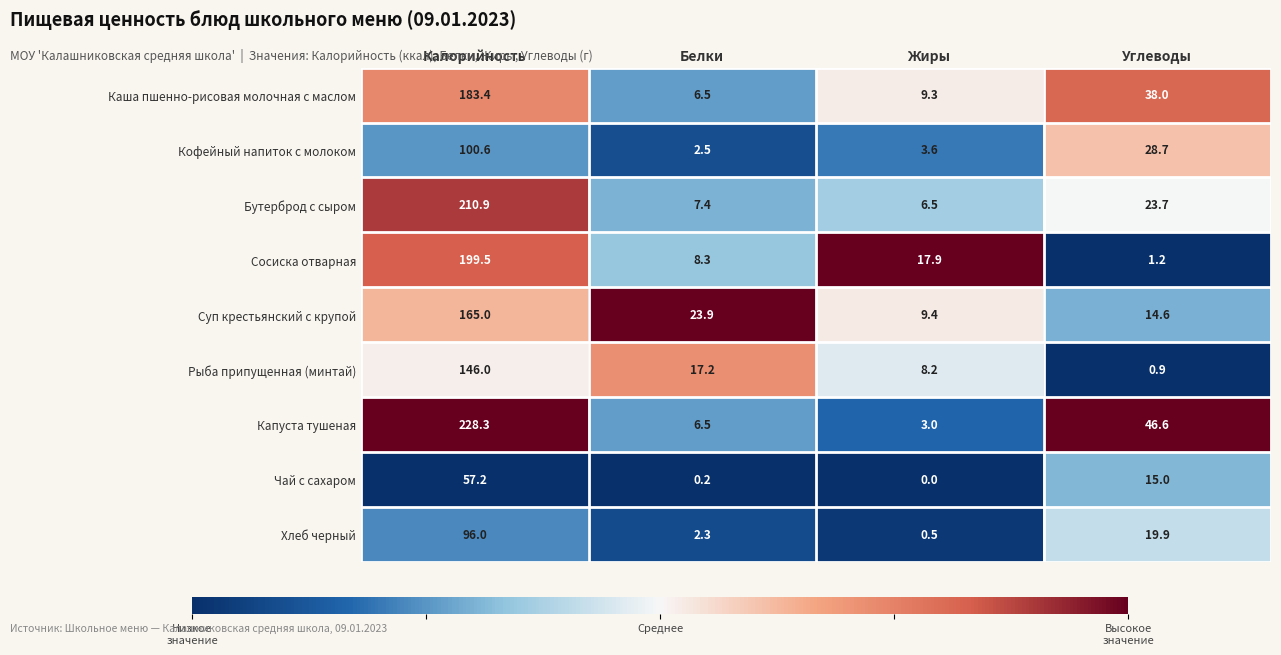

At which category does the chart reach its minimum across all series?

Жиры